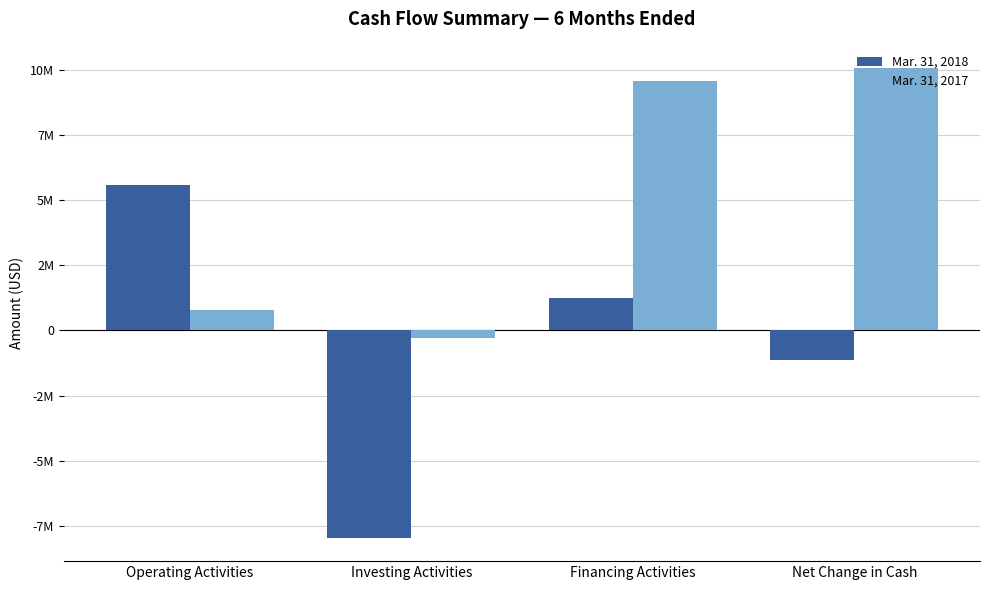

At Investing Activities, list the series in order from largest to smallest.

Mar. 31, 2017, Mar. 31, 2018